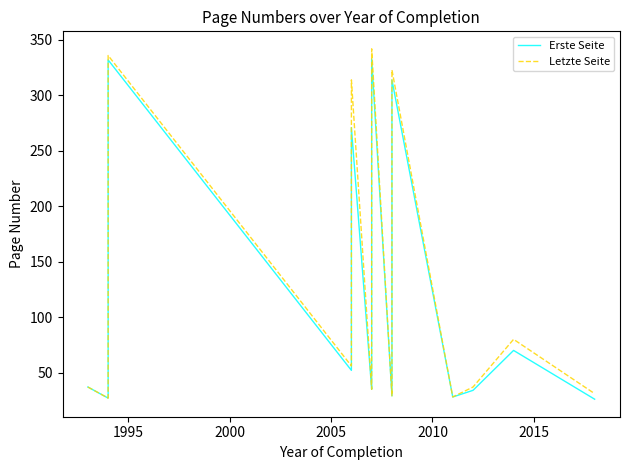

Reading left to right, list all the values displayed in this chart.

Erste Seite: 37	27	332	52	54	271	35	48	95	333	29	314	28	34	70	26
Letzte Seite: 37	27	336	56	56	314	35	48	99	342	29	323	28	37	80	31